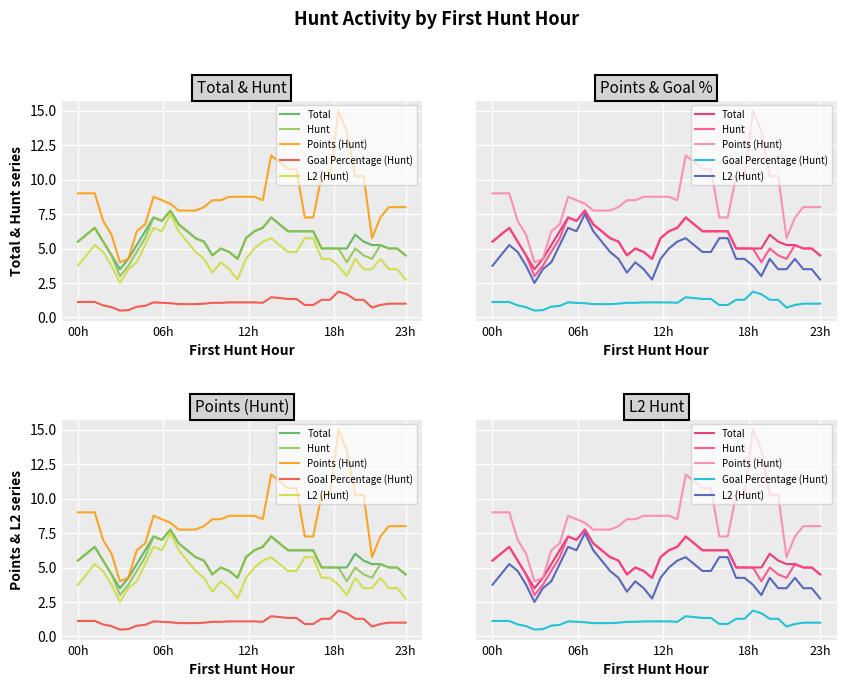

List the series in order of their peak value, lowest first.

Goal Percentage (Hunt), L2 (Hunt), Total, Hunt, Points (Hunt)